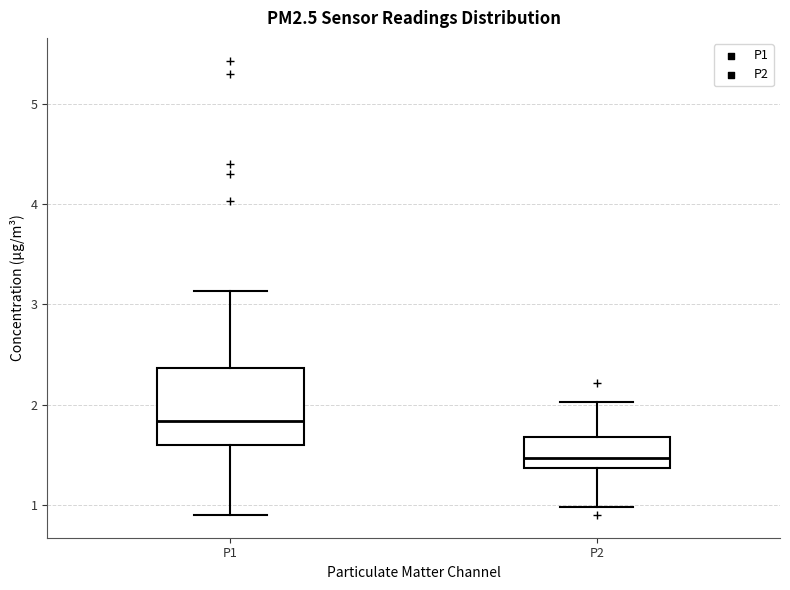

Where is the lower edge of the box for P2 on the y-axis? The values are not printed on the chart, so give them approximately, as read against the axis.

1.4